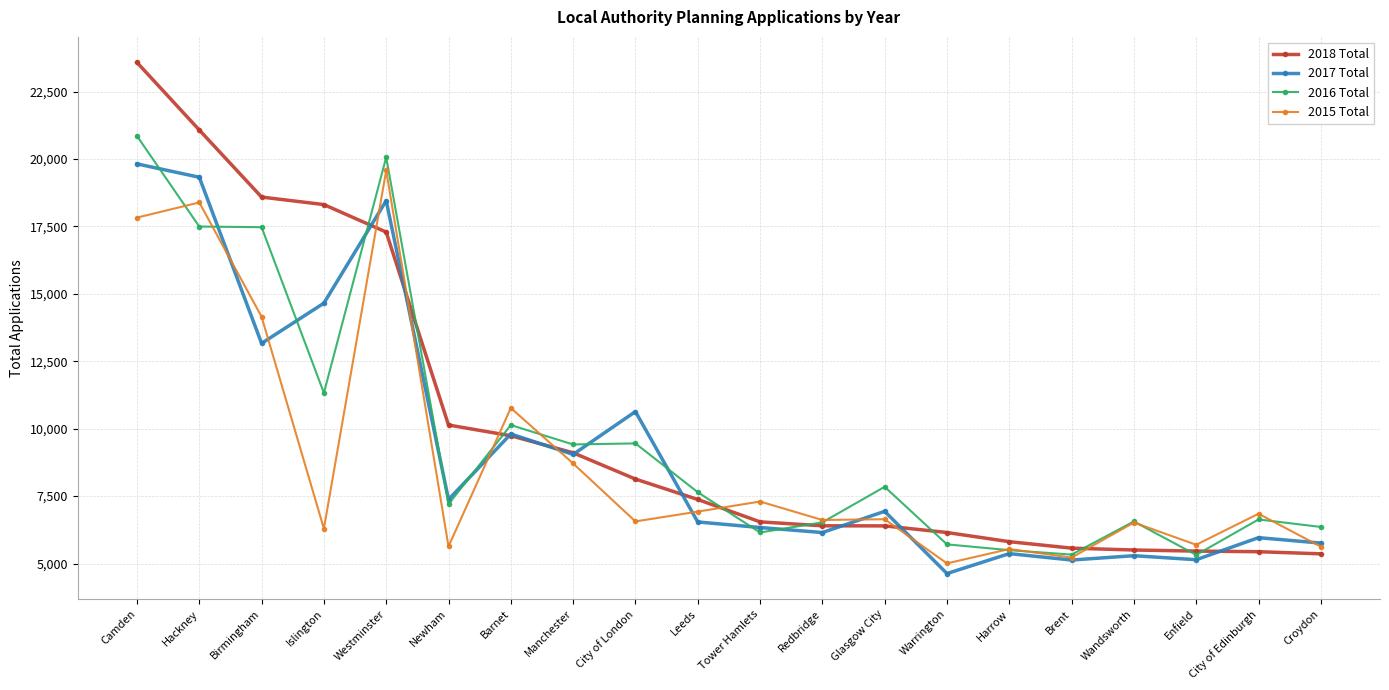

What is the label of the 12th point from the right?

City of London